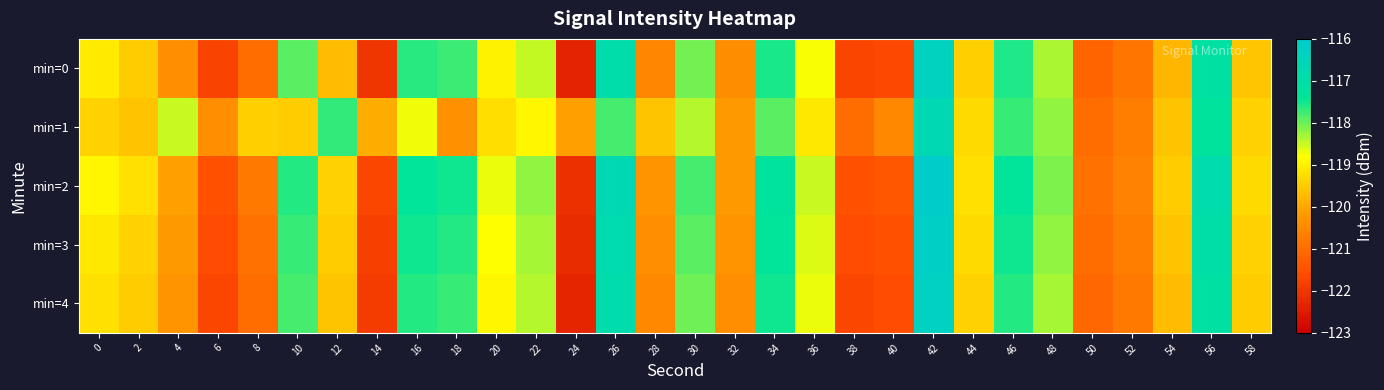

Reading left to right, list all the values displayed in this chart.

min=0: 0=-119.1	2=-119.5	4=-120.4	6=-121.8	8=-121.0	10=-117.9	12=-119.7	14=-122.0	16=-117.6	18=-117.7	20=-119.0	22=-118.5	24=-122.3	26=-116.9	28=-120.5	30=-118.0	32=-120.4	34=-117.5	36=-118.8	38=-121.7	40=-121.7	42=-116.3	44=-119.4	46=-117.6	48=-118.3	50=-121.1	52=-120.9	54=-119.8	56=-117.1	58=-119.6
min=1: 0=-119.4	2=-119.6	4=-118.5	6=-120.4	8=-119.4	10=-119.5	12=-117.7	14=-119.9	16=-118.7	18=-120.4	20=-119.2	22=-118.9	24=-120.1	26=-117.8	28=-119.6	30=-118.4	32=-120.2	34=-117.9	36=-119.1	38=-121.0	40=-120.5	42=-116.7	44=-119.3	46=-117.7	48=-118.2	50=-121.0	52=-120.7	54=-119.6	56=-117.3	58=-119.4
min=2: 0=-118.9	2=-119.2	4=-120.1	6=-121.5	8=-120.8	10=-117.6	12=-119.4	14=-121.7	16=-117.4	18=-117.5	20=-118.7	22=-118.2	24=-122.1	26=-116.7	28=-120.3	30=-117.8	32=-120.2	34=-117.3	36=-118.5	38=-121.5	40=-121.4	42=-116.1	44=-119.2	46=-117.4	48=-118.1	50=-120.9	52=-120.6	54=-119.5	56=-116.9	58=-119.3
min=3: 0=-119.1	2=-119.4	4=-120.2	6=-121.6	8=-120.9	10=-117.7	12=-119.5	14=-121.8	16=-117.5	18=-117.6	20=-118.8	22=-118.3	24=-122.2	26=-116.8	28=-120.4	30=-117.9	32=-120.3	34=-117.4	36=-118.6	38=-121.6	40=-121.5	42=-116.2	44=-119.3	46=-117.5	48=-118.2	50=-121.0	52=-120.7	54=-119.6	56=-117.0	58=-119.4
min=4: 0=-119.2	2=-119.5	4=-120.3	6=-121.7	8=-121.0	10=-117.8	12=-119.6	14=-121.9	16=-117.6	18=-117.7	20=-118.9	22=-118.4	24=-122.3	26=-116.9	28=-120.5	30=-118.0	32=-120.4	34=-117.5	36=-118.7	38=-121.7	40=-121.6	42=-116.3	44=-119.4	46=-117.6	48=-118.3	50=-121.1	52=-120.8	54=-119.7	56=-117.1	58=-119.5